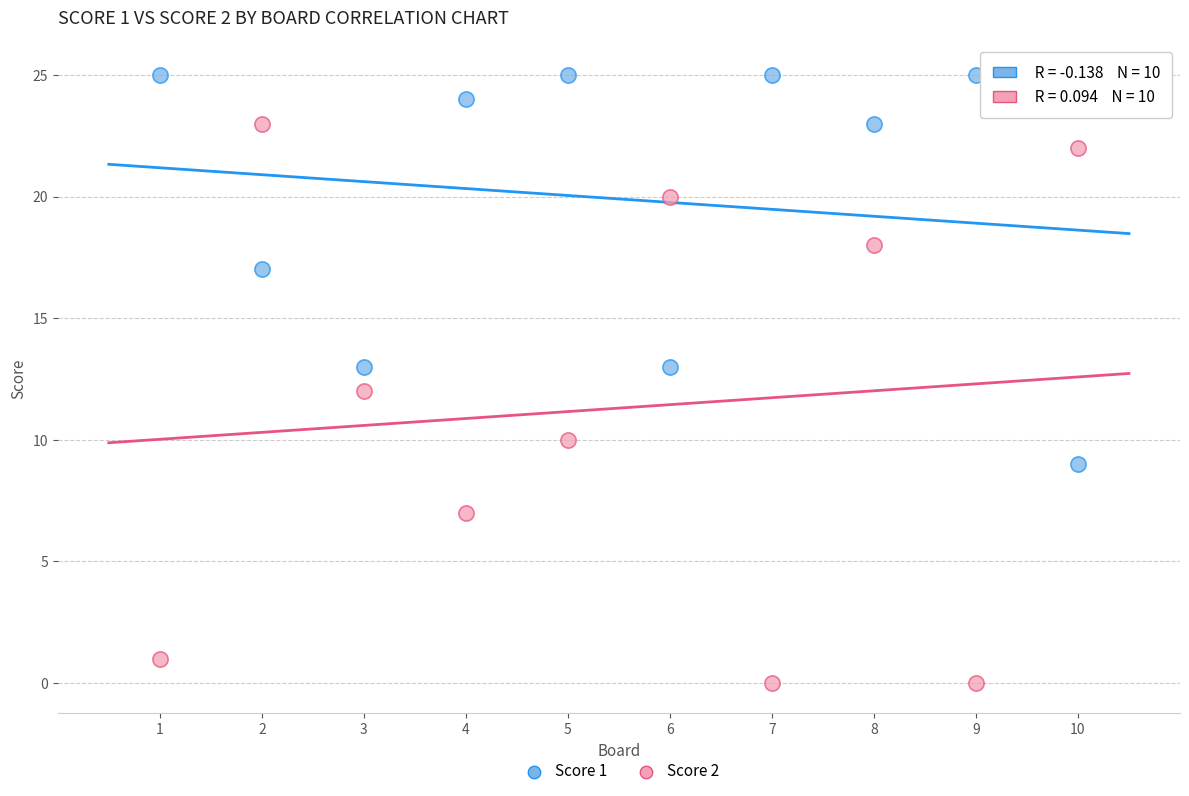

Across all data points, what is the range of X values (max minus min)?

9